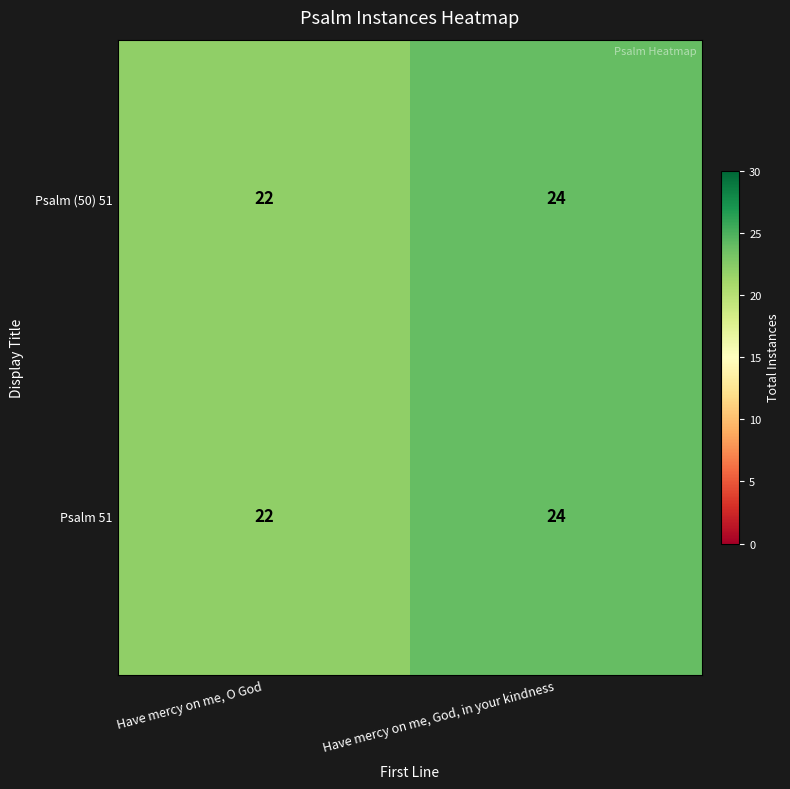

What is the greatest value displayed?

24